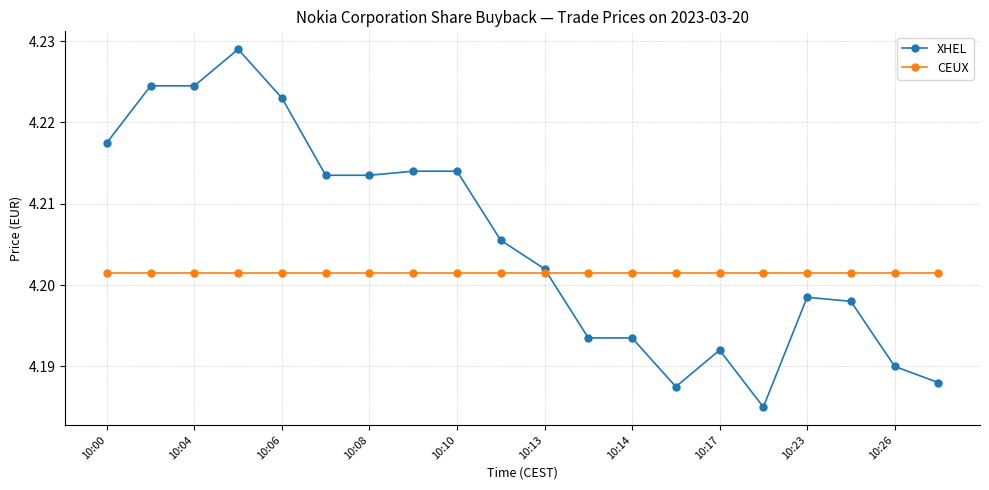

How many intersections are there between CEUX and XHEL?

1